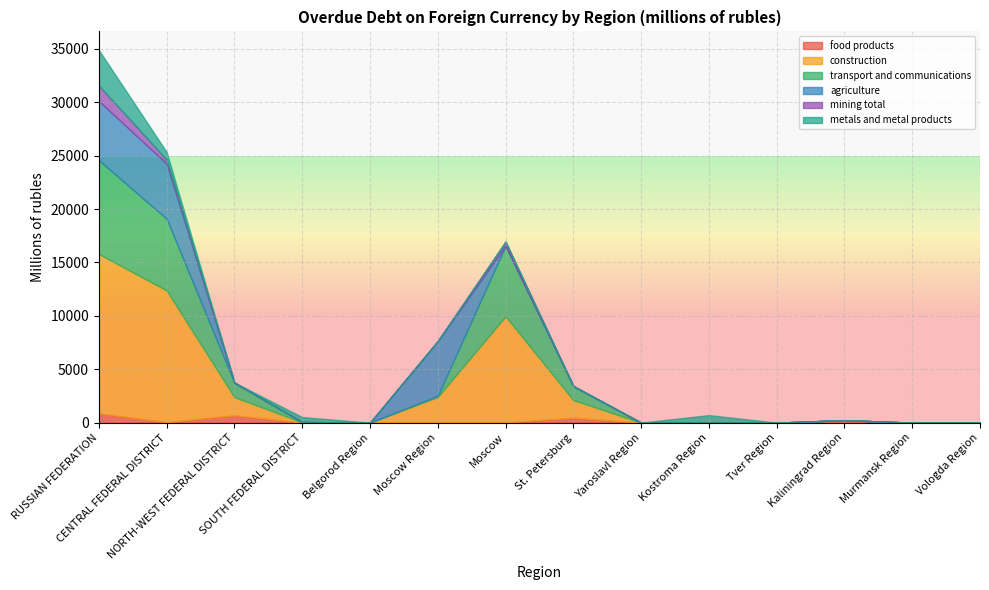

What is the sum of all construction values?

42975